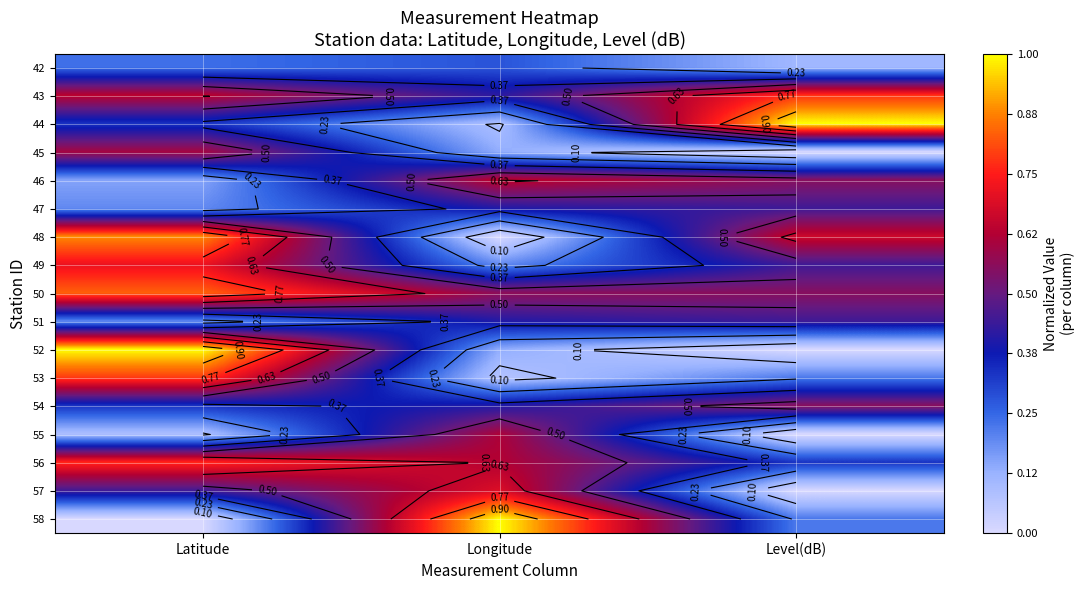

List the series in order of their peak value, highest first.

44, 52, 58, 48, 50, 53, 43, 56, 49, 57, 46, 55, 45, 54, 47, 51, 42